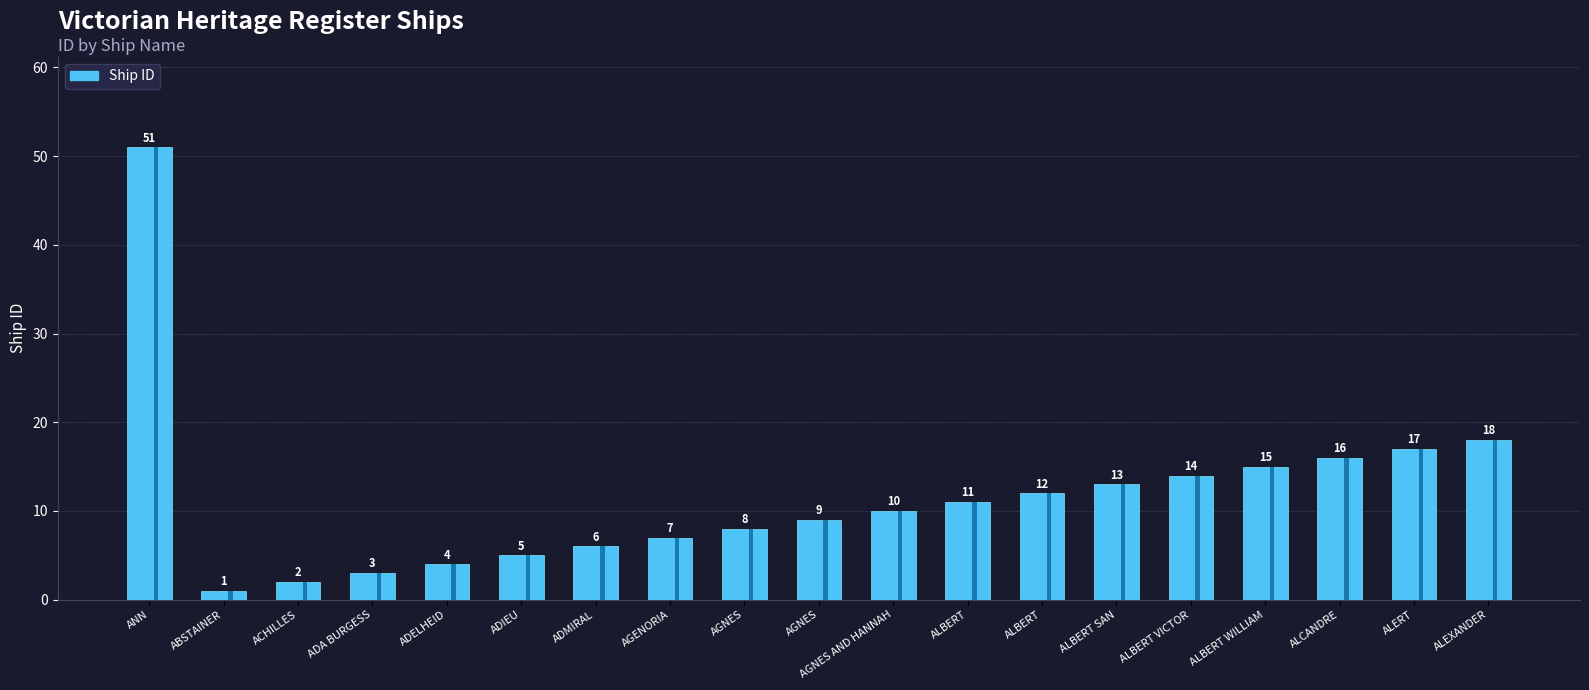

What is the difference between the second highest and second lowest values?

16